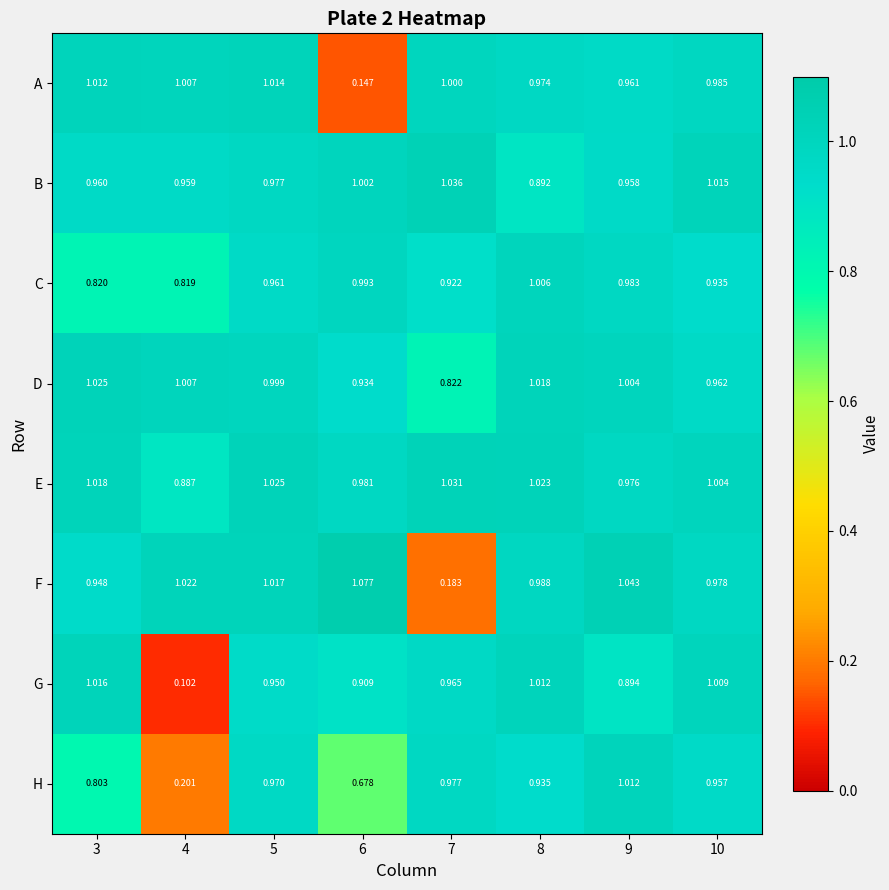

Which series changed the most between 4 and 8?

G